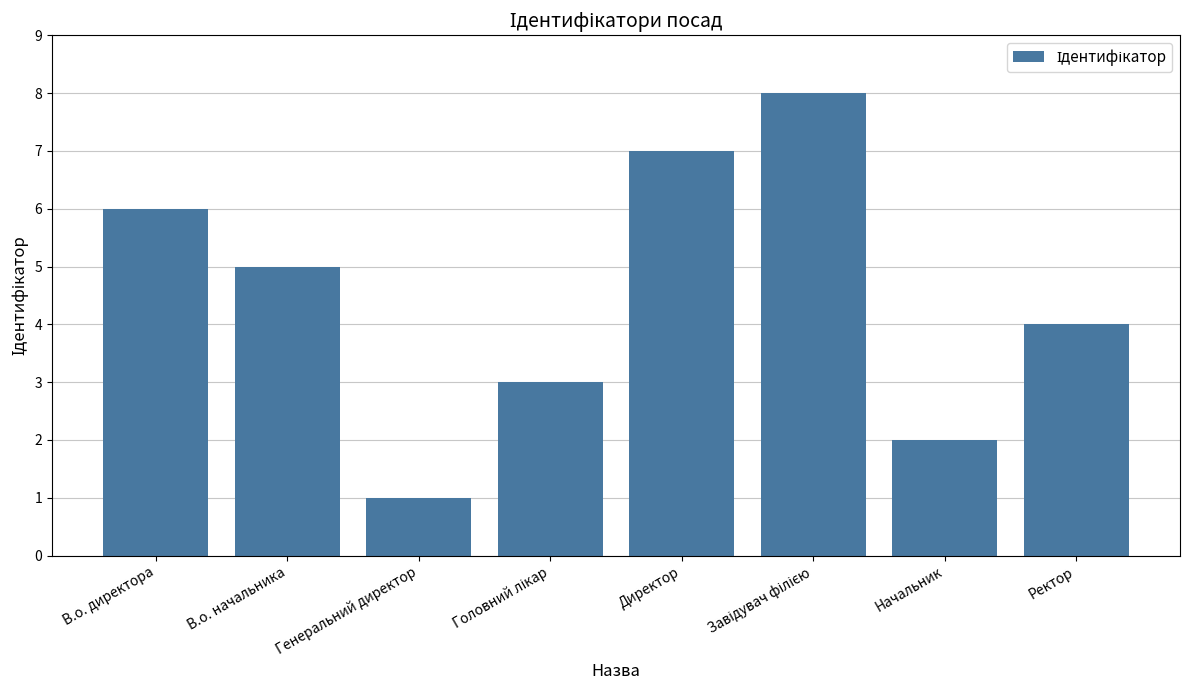

What is the maximum value shown in the chart?

8